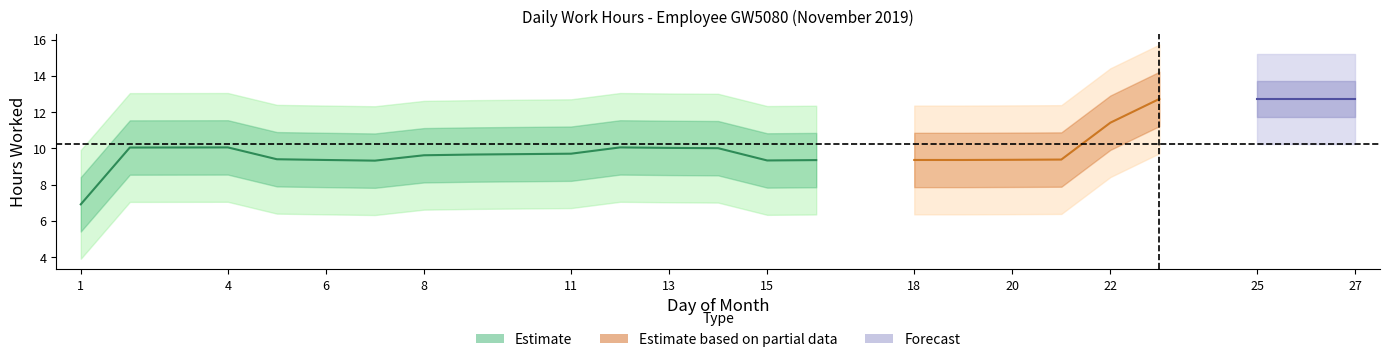

At which category does the data reach its first local valley?

5